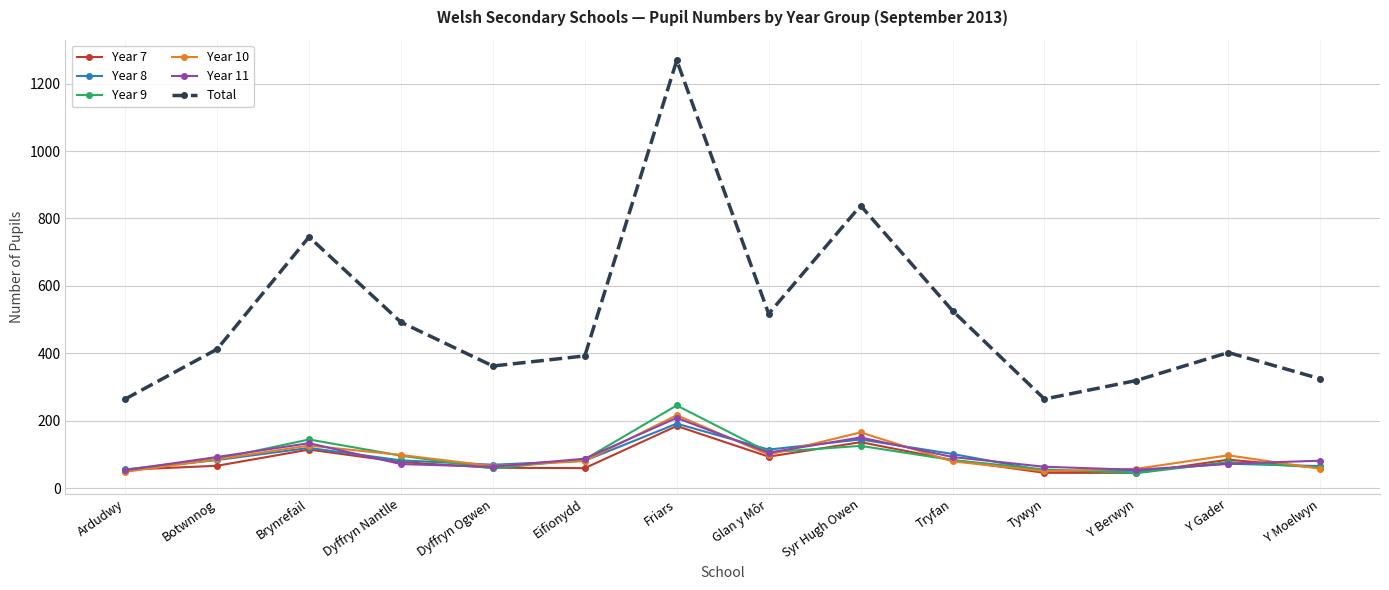

How many distinct data groups are displayed?

6